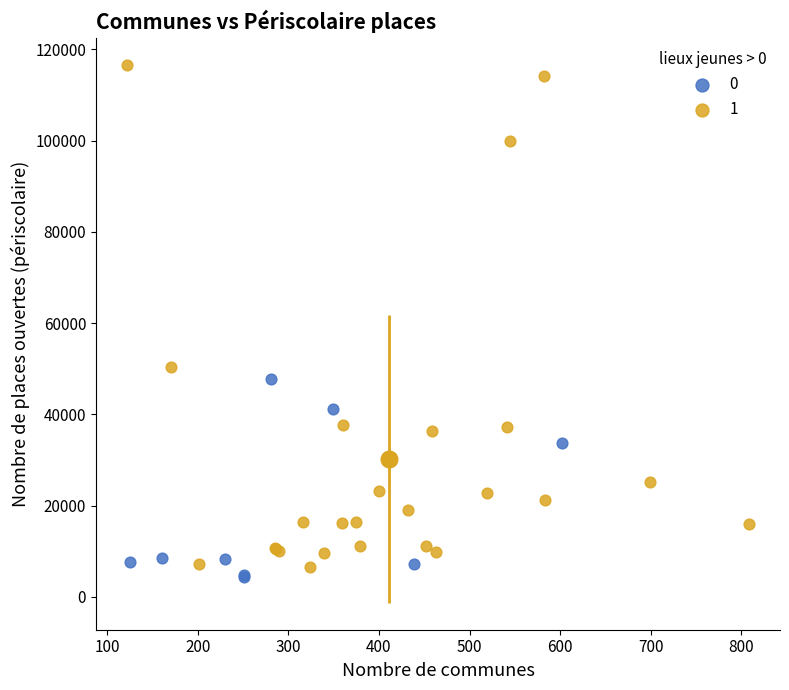

Which series has the widest spread of Y values?

1